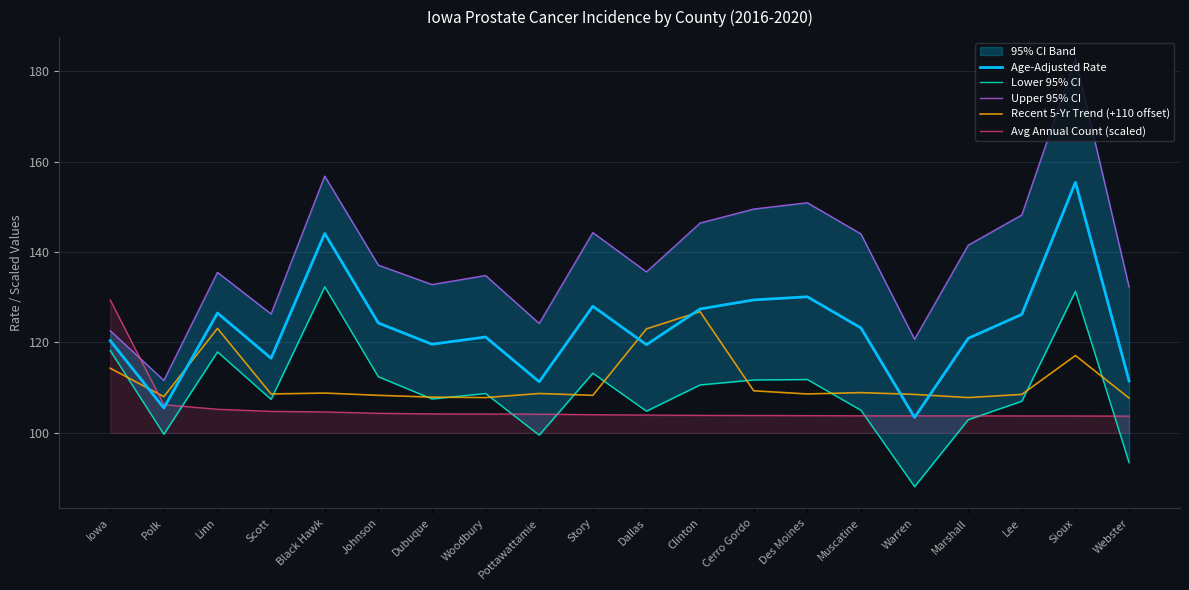

What is the minimum value for Age-Adjusted Rate?

103.4